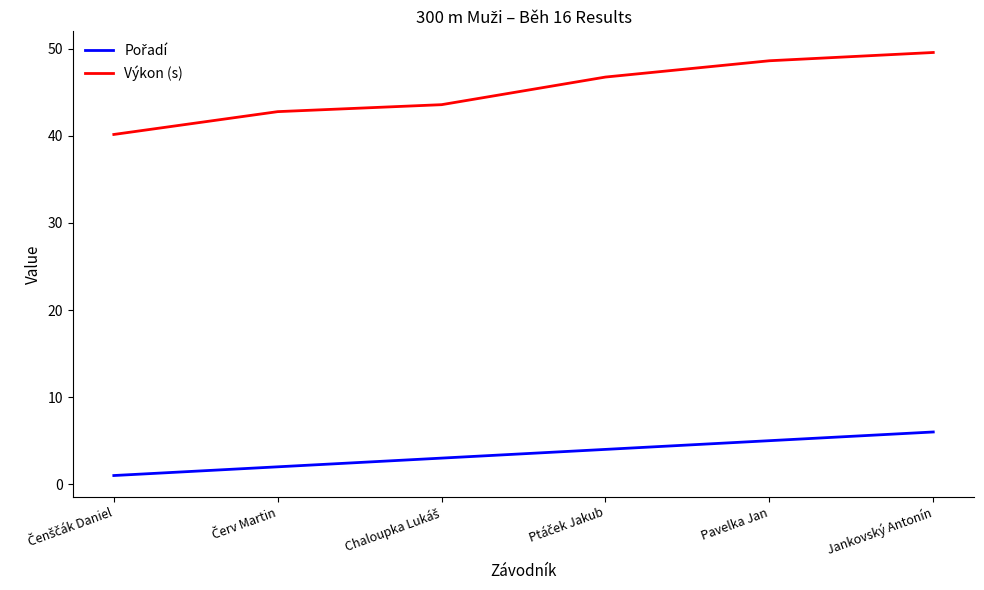

What is the difference between the second highest and minimum values in the Výkon (s) series?

8.5